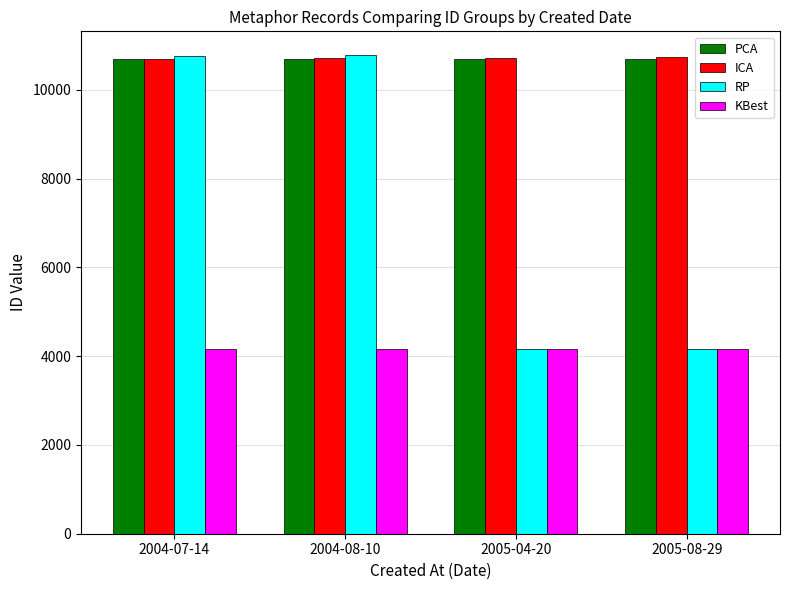

What is the total value across all series at 2005-04-20?

29717